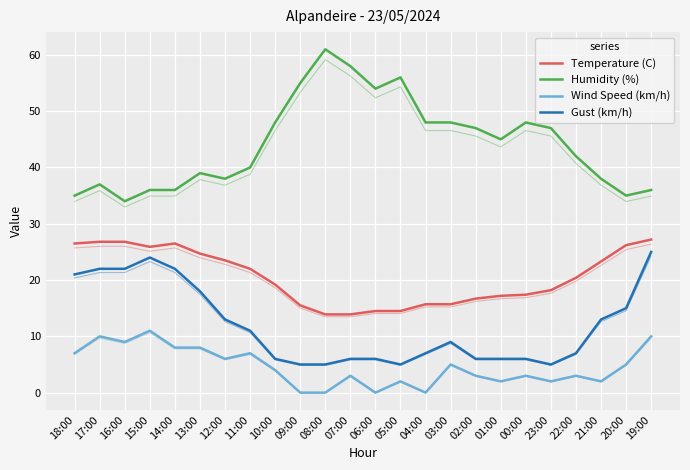

Reading left to right, what are all the values shown in this chart?

Temperature (C): 26.5	26.8	26.8	25.9	26.5	24.7	23.5	22.0	19.2	15.5	13.9	13.9	14.5	14.5	15.7	15.7	16.7	17.2	17.4	18.2	20.4	23.3	26.2	27.2
Humidity (%): 35.0	37.0	34.0	36.0	36.0	39.0	38.0	40.0	48.0	55.0	61.0	58.0	54.0	56.0	48.0	48.0	47.0	45.0	48.0	47.0	42.0	38.0	35.0	36.0
Wind Speed (km/h): 7.0	10.0	9.0	11.0	8.0	8.0	6.0	7.0	4.0	0.0	0.0	3.0	0.0	2.0	0.0	5.0	3.0	2.0	3.0	2.0	3.0	2.0	5.0	10.0
Gust (km/h): 21.0	22.0	22.0	24.0	22.0	18.0	13.0	11.0	6.0	5.0	5.0	6.0	6.0	5.0	7.0	9.0	6.0	6.0	6.0	5.0	7.0	13.0	15.0	25.0